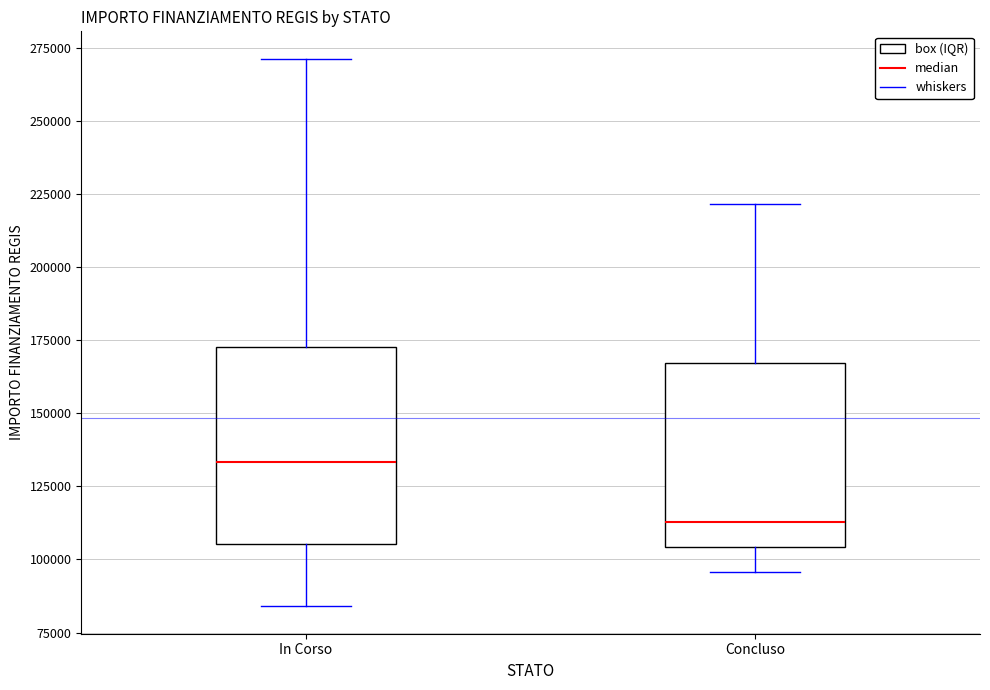

Reading left to right, read every box against the y-axis: the position of its median line, the range the box covers, and the ends of its whiskers. The values are not printed on the chart, so give them approximately, as read against the axis.

In Corso: median 135000, box 105000 to 175000, whiskers 85000 to 270000
Concluso: median 115000, box 105000 to 165000, whiskers 95000 to 220000